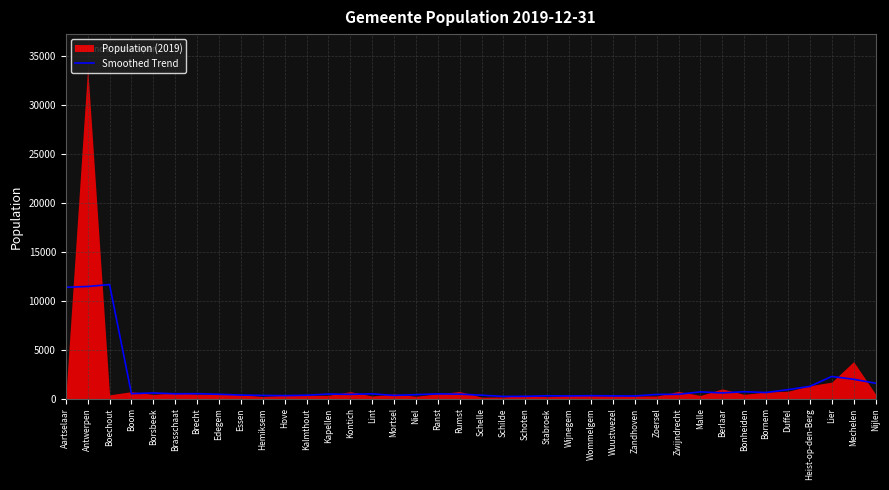

The chart shows a value of 568 at Borsbeek. True or false?

True